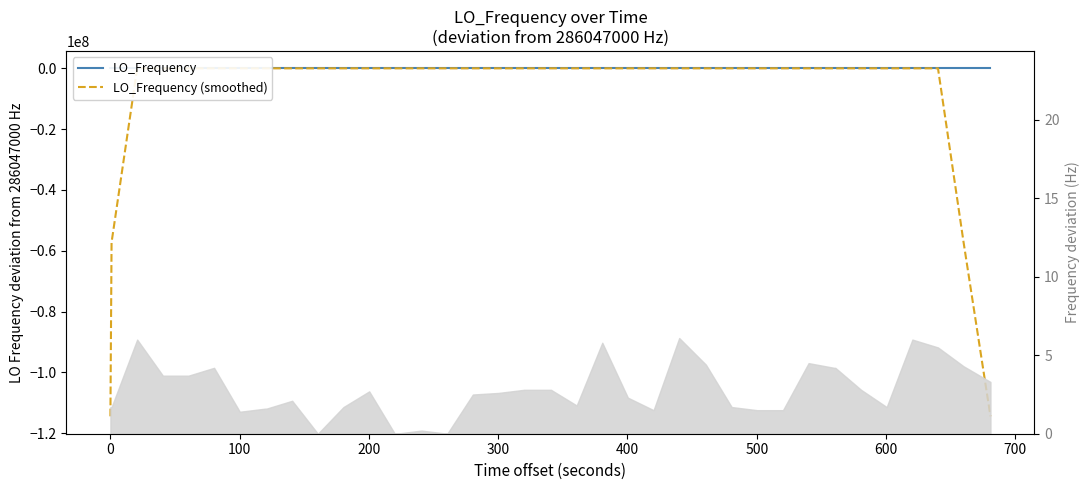

List the series in order of their peak value, lowest first.

LO_Frequency (smoothed), LO_Frequency